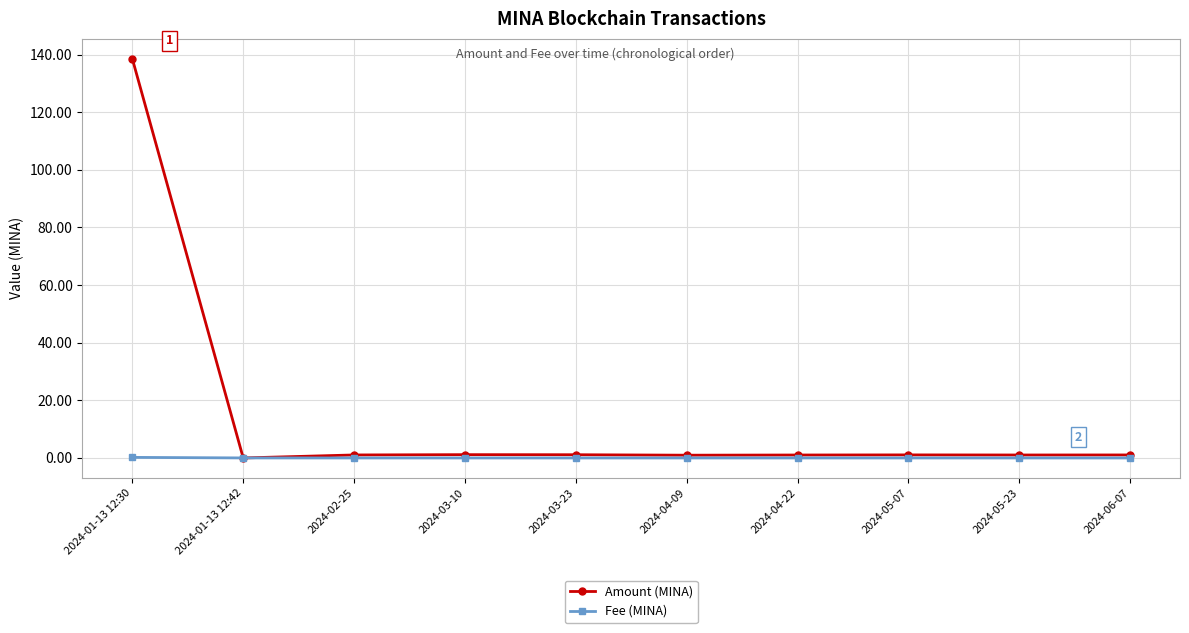

At which category does the chart reach its peak across all series?

2024-01-13 12:30